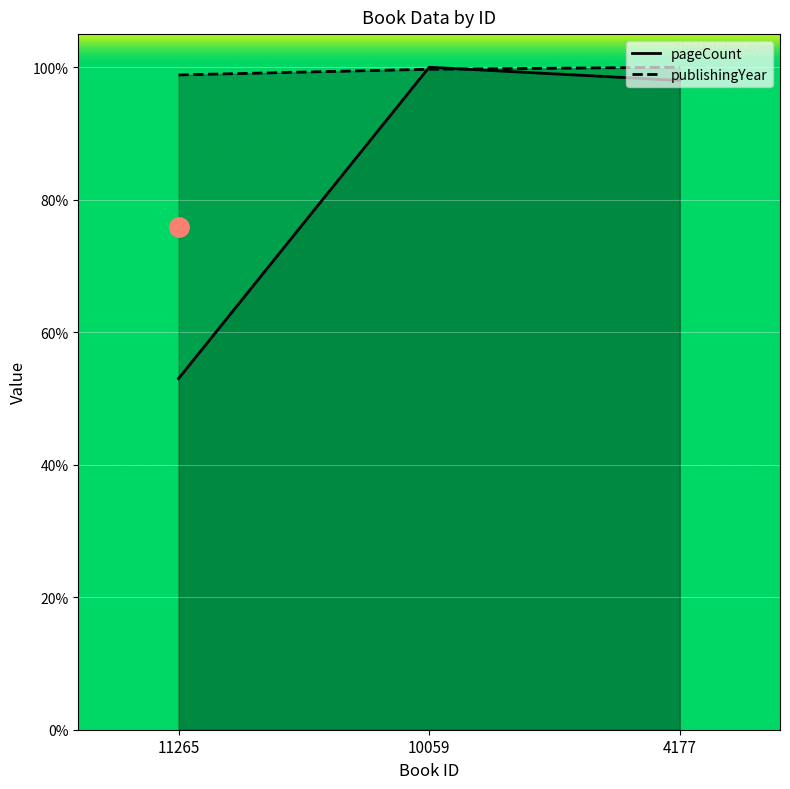

What is the value of the pageCount point at the 1st from the left?

53.0